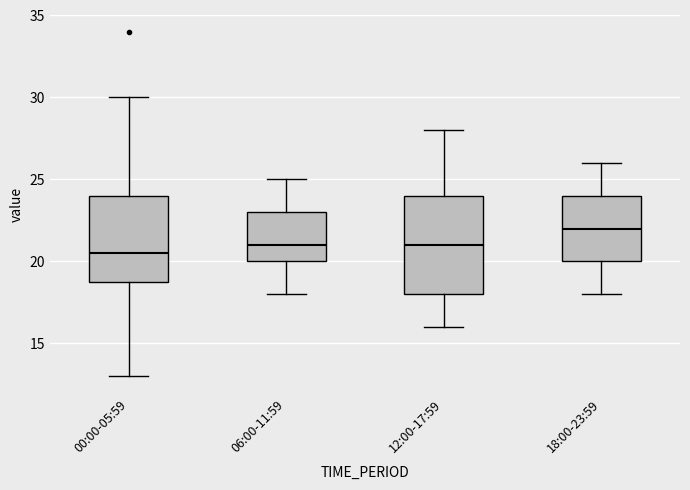

Comparing the boxes themselves (not the whiskers), which one is the tallest?

12:00-17:59